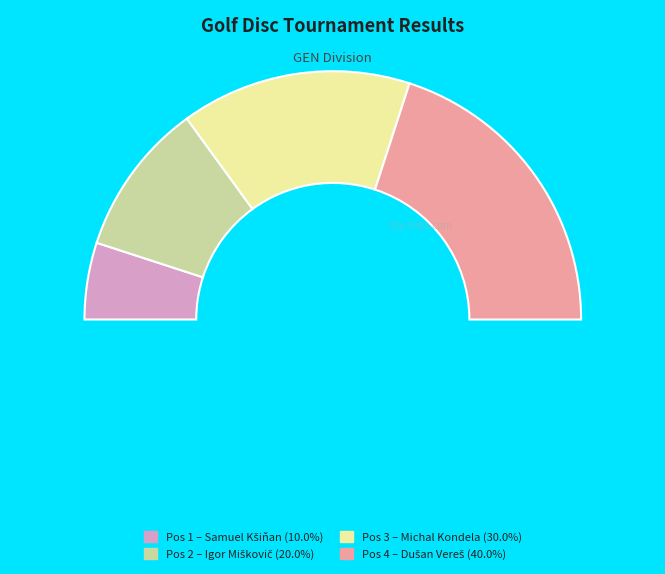

To the nearest percent, what percentage of the pie is Michal Kondela?

30%